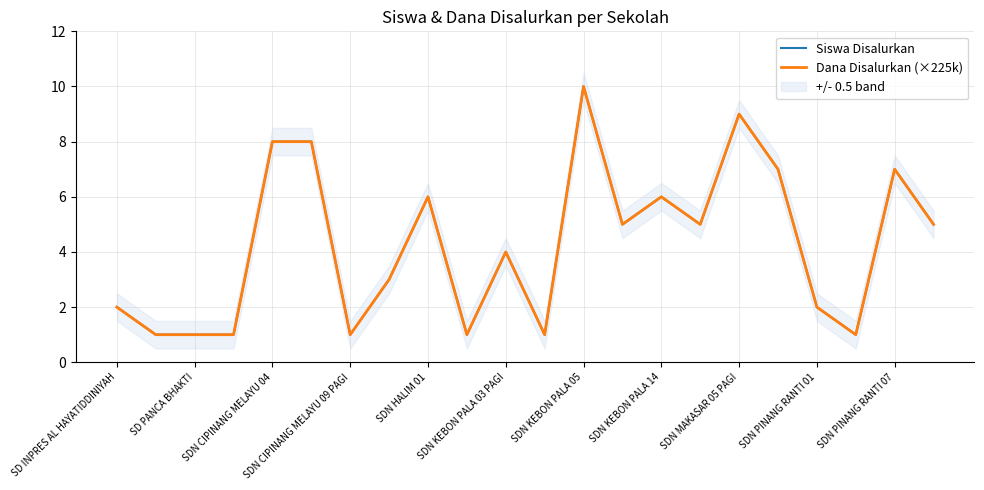

Is the value of Dana Disalurkan (×225k) at SDN KEBON PALA 14 greater than the value of Siswa Disalurkan at SD INPRES AL HAYATIDDINIYAH?

Yes